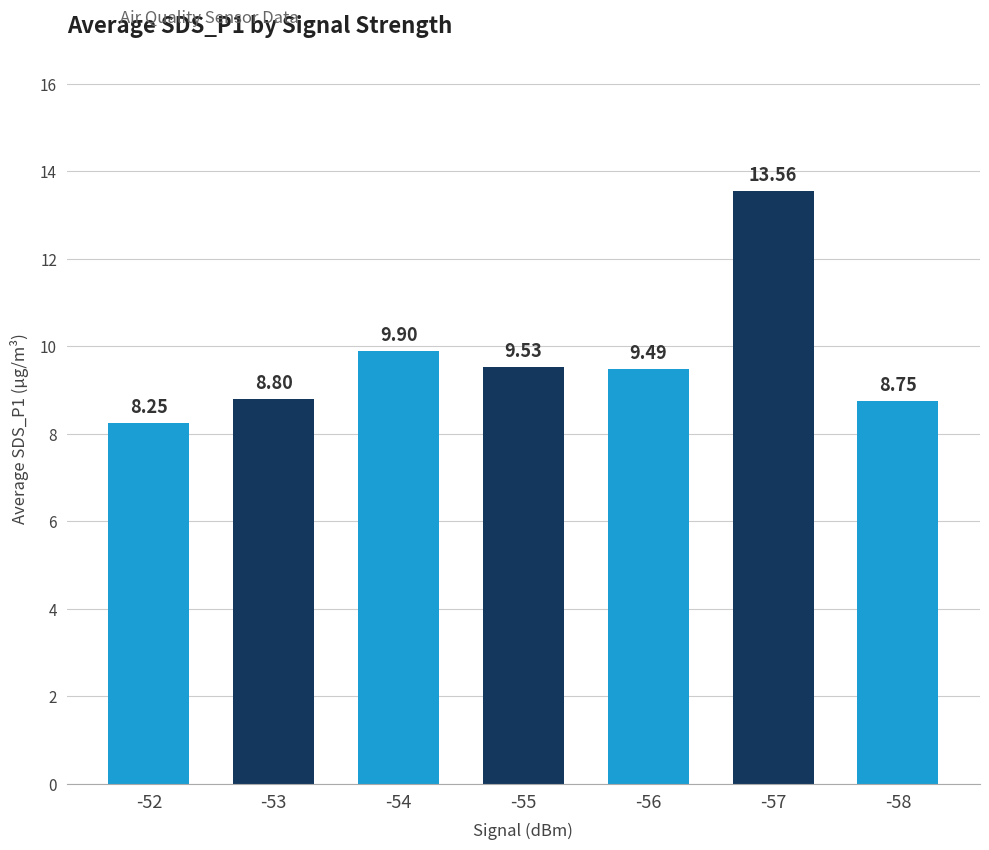

What is the greatest value displayed?

13.6